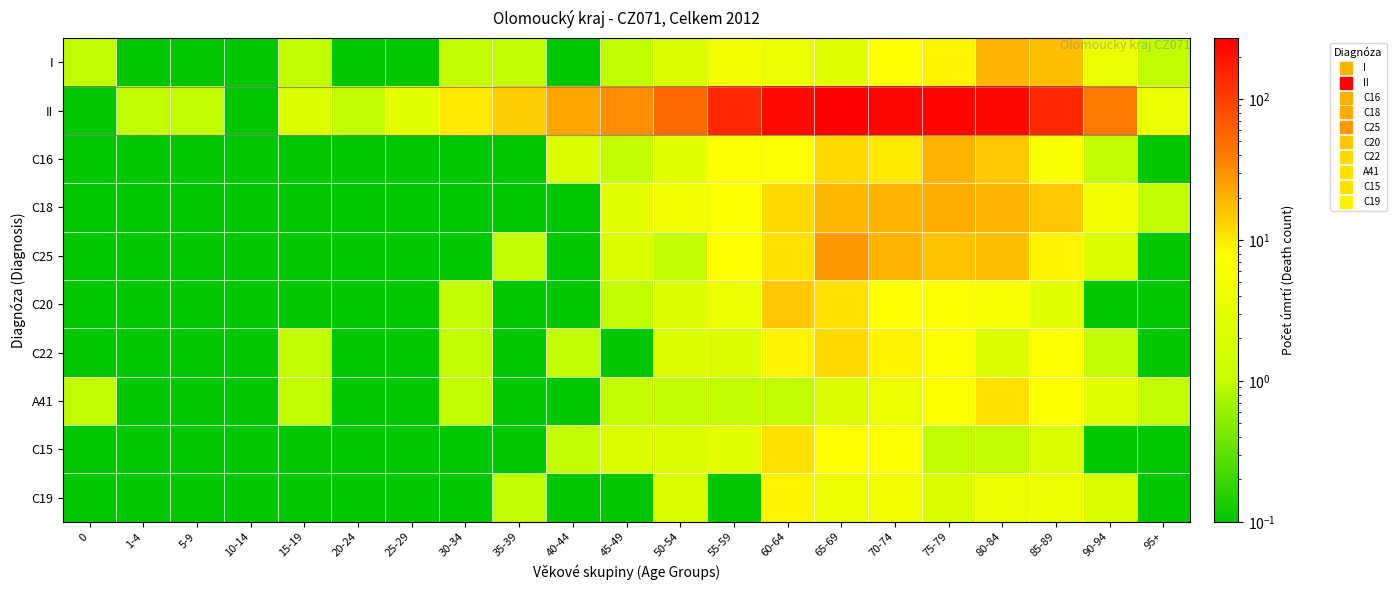

Reading left to right, list all the values displayed in this chart.

I: 0=1.0	1-4=0.0	5-9=0.0	10-14=0.0	15-19=1.0	20-24=0.0	25-29=0.0	30-34=1.0	35-39=1.0	40-44=0.0	45-49=1.0	50-54=2.0	55-59=5.0	60-64=4.0	65-69=3.0	70-74=8.0	75-79=9.0	80-84=19.0	85-89=17.0	90-94=4.0	95+=1.0
II: 0=0.0	1-4=1.0	5-9=1.0	10-14=0.0	15-19=2.0	20-24=1.0	25-29=3.0	30-34=10.0	35-39=14.0	40-44=23.0	45-49=31.0	50-54=52.0	55-59=143.0	60-64=227.0	65-69=270.0	70-74=245.0	75-79=249.0	80-84=236.0	85-89=145.0	90-94=42.0	95+=4.0
C16: 0=0.0	1-4=0.0	5-9=0.0	10-14=0.0	15-19=0.0	20-24=0.0	25-29=0.0	30-34=0.0	35-39=0.0	40-44=2.0	45-49=1.0	50-54=3.0	55-59=7.0	60-64=7.0	65-69=12.0	70-74=10.0	75-79=20.0	80-84=15.0	85-89=6.0	90-94=1.0	95+=0.0
C18: 0=0.0	1-4=0.0	5-9=0.0	10-14=0.0	15-19=0.0	20-24=0.0	25-29=0.0	30-34=0.0	35-39=0.0	40-44=0.0	45-49=3.0	50-54=5.0	55-59=7.0	60-64=12.0	65-69=18.0	70-74=20.0	75-79=21.0	80-84=19.0	85-89=15.0	90-94=5.0	95+=1.0
C25: 0=0.0	1-4=0.0	5-9=0.0	10-14=0.0	15-19=0.0	20-24=0.0	25-29=0.0	30-34=0.0	35-39=1.0	40-44=0.0	45-49=2.0	50-54=1.0	55-59=8.0	60-64=11.0	65-69=27.0	70-74=19.0	75-79=16.0	80-84=17.0	85-89=9.0	90-94=2.0	95+=0.0
C20: 0=0.0	1-4=0.0	5-9=0.0	10-14=0.0	15-19=0.0	20-24=0.0	25-29=0.0	30-34=1.0	35-39=0.0	40-44=0.0	45-49=1.0	50-54=2.0	55-59=4.0	60-64=15.0	65-69=11.0	70-74=8.0	75-79=7.0	80-84=6.0	85-89=3.0	90-94=0.0	95+=0.0
C22: 0=0.0	1-4=0.0	5-9=0.0	10-14=0.0	15-19=1.0	20-24=0.0	25-29=0.0	30-34=1.0	35-39=0.0	40-44=1.0	45-49=0.0	50-54=2.0	55-59=2.0	60-64=9.0	65-69=12.0	70-74=9.0	75-79=7.0	80-84=2.0	85-89=7.0	90-94=1.0	95+=0.0
A41: 0=1.0	1-4=0.0	5-9=0.0	10-14=0.0	15-19=1.0	20-24=0.0	25-29=0.0	30-34=1.0	35-39=0.0	40-44=0.0	45-49=1.0	50-54=1.0	55-59=1.0	60-64=1.0	65-69=2.0	70-74=4.0	75-79=7.0	80-84=11.0	85-89=7.0	90-94=3.0	95+=1.0
C15: 0=0.0	1-4=0.0	5-9=0.0	10-14=0.0	15-19=0.0	20-24=0.0	25-29=0.0	30-34=0.0	35-39=0.0	40-44=1.0	45-49=2.0	50-54=2.0	55-59=3.0	60-64=11.0	65-69=8.0	70-74=7.0	75-79=1.0	80-84=1.0	85-89=2.0	90-94=0.0	95+=0.0
C19: 0=0.0	1-4=0.0	5-9=0.0	10-14=0.0	15-19=0.0	20-24=0.0	25-29=0.0	30-34=0.0	35-39=1.0	40-44=0.0	45-49=0.0	50-54=2.0	55-59=0.0	60-64=9.0	65-69=4.0	70-74=5.0	75-79=2.0	80-84=4.0	85-89=4.0	90-94=2.0	95+=0.0